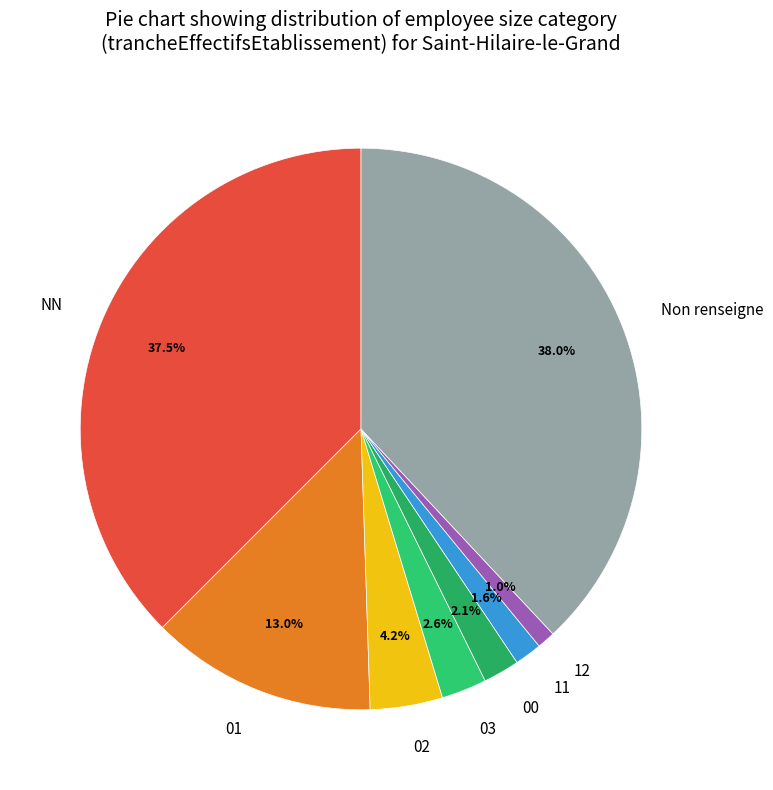

To the nearest percent, what percentage of the pie is 12?

1%